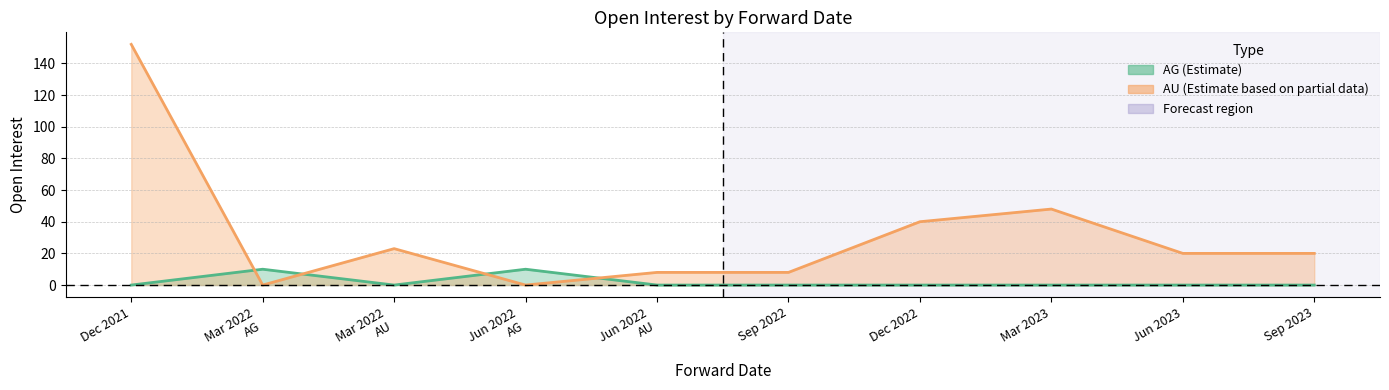

Where is AU nearest to the value 76?

Mar 2023